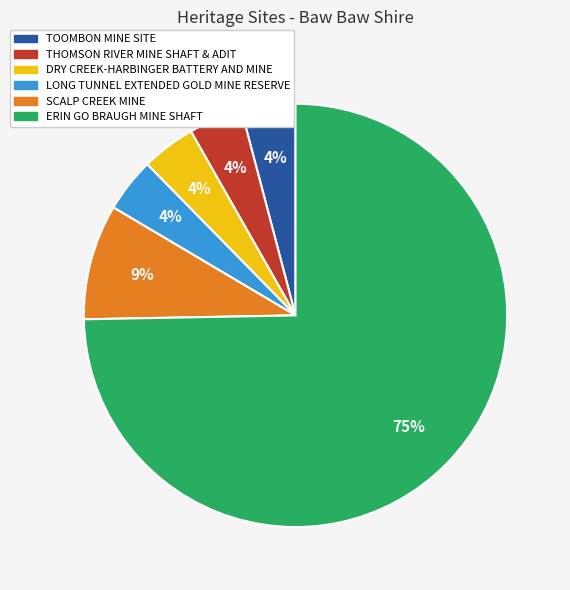

Is the sum of LONG TUNNEL EXTENDED GOLD MINE RESERVE and TOOMBON MINE SITE greater than half?

No